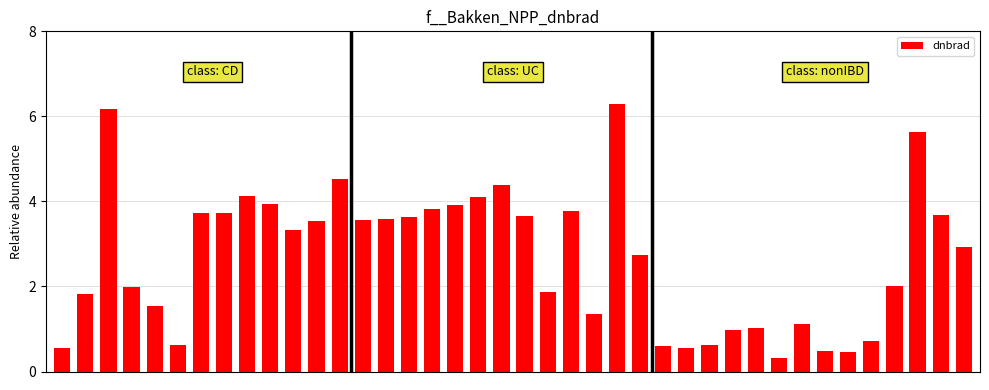

What is the maximum value shown in the chart?

6.3